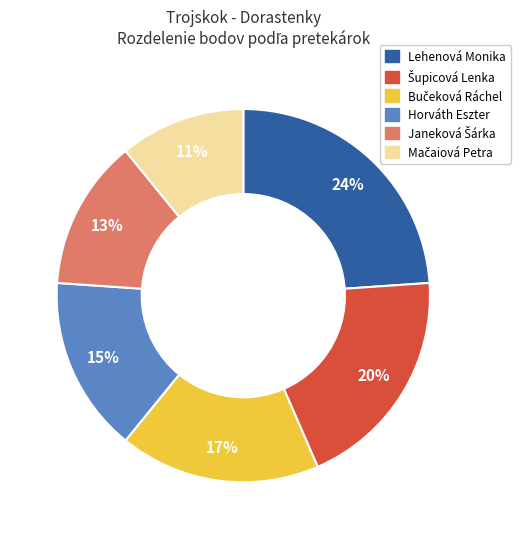

Is there a majority slice in this chart?

No